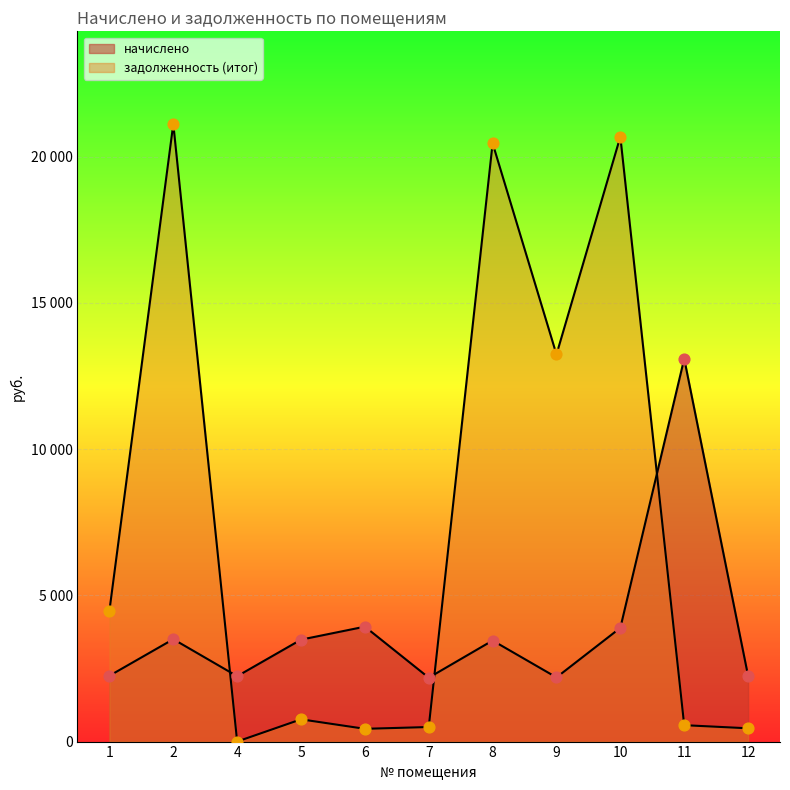

Is the value of задолженность (итог) at 8 greater than the value of начислено at 11?

Yes